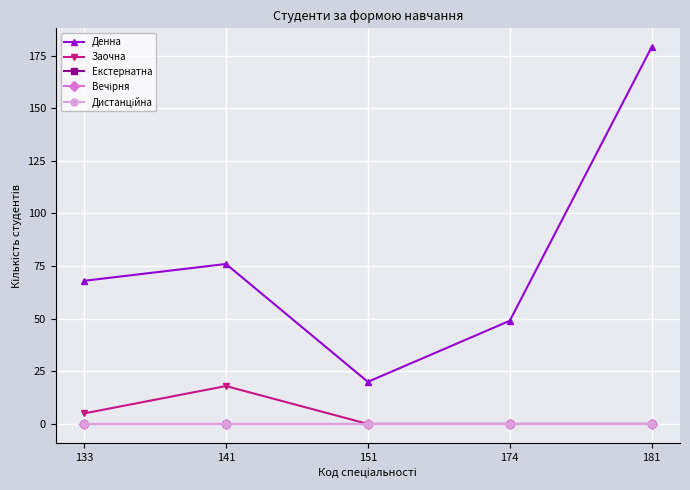

Count the Заочна values in the range 0 to 5.

4